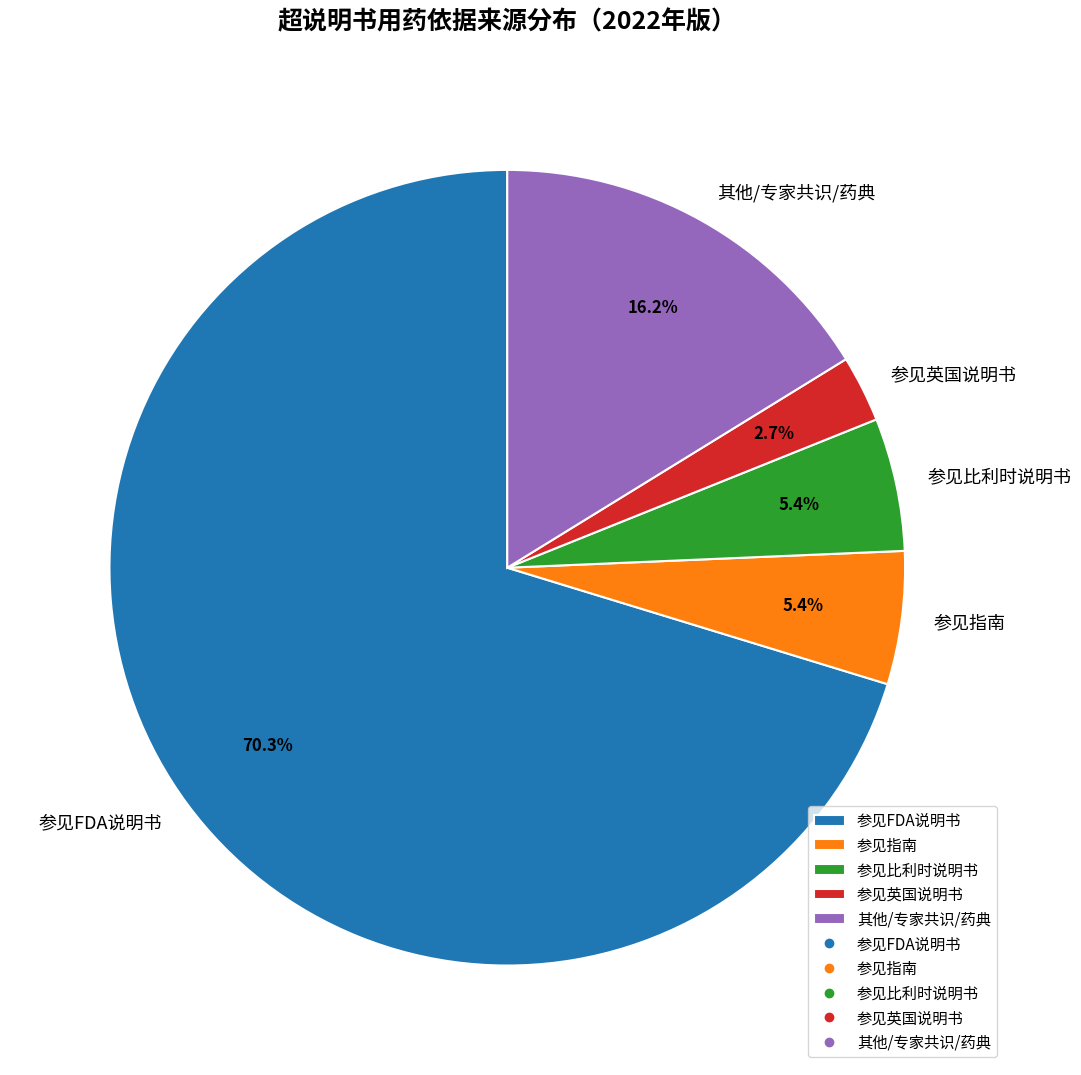

To the nearest percent, what percentage of the pie is 参见指南?

5%